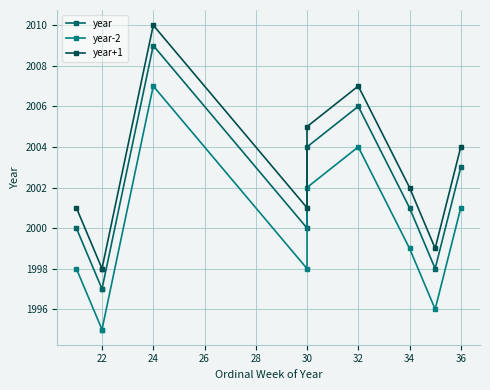

True or false: year and year-2 cross at least once.

False